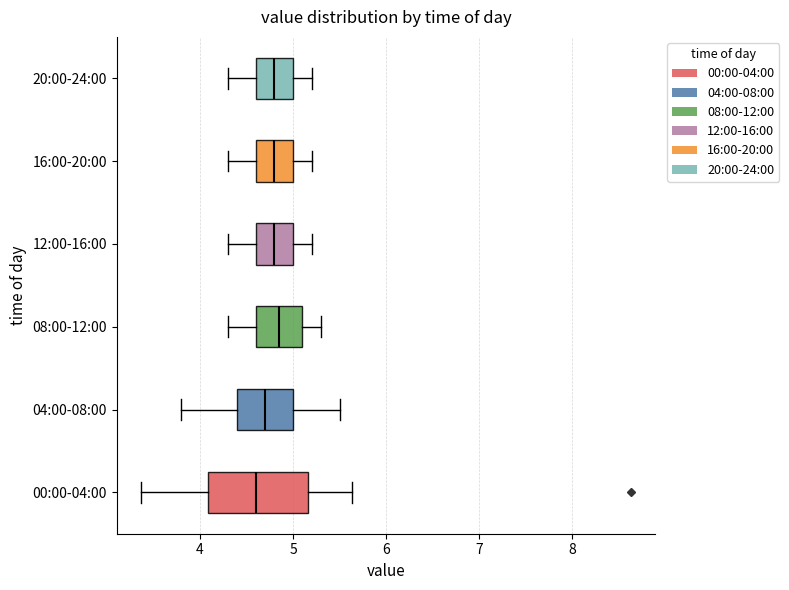

Reading bottom to top, transcribe this box plot: for each box, give where its median line is, the range the box spans, and where its two whiskers end, as read against the x-axis. The values are not printed on the chart, so give them approximately, as read against the axis.

00:00-04:00: median 4.6, box 4.1 to 5.2, whiskers 3.4 to 5.6
04:00-08:00: median 4.7, box 4.4 to 5.0, whiskers 3.8 to 5.5
08:00-12:00: median 4.9, box 4.6 to 5.1, whiskers 4.3 to 5.3
12:00-16:00: median 4.8, box 4.6 to 5.0, whiskers 4.3 to 5.2
16:00-20:00: median 4.8, box 4.6 to 5.0, whiskers 4.3 to 5.2
20:00-24:00: median 4.8, box 4.6 to 5.0, whiskers 4.3 to 5.2